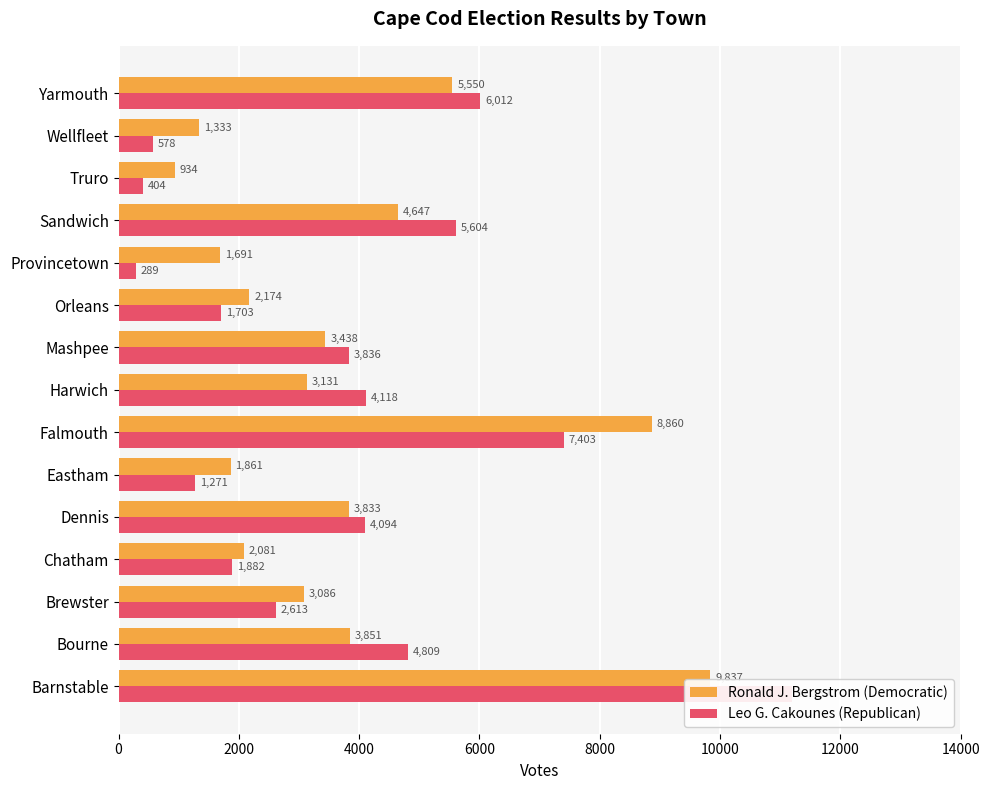

The Leo G. Cakounes (Republican) series shows 2382 at Orleans. True or false?

False